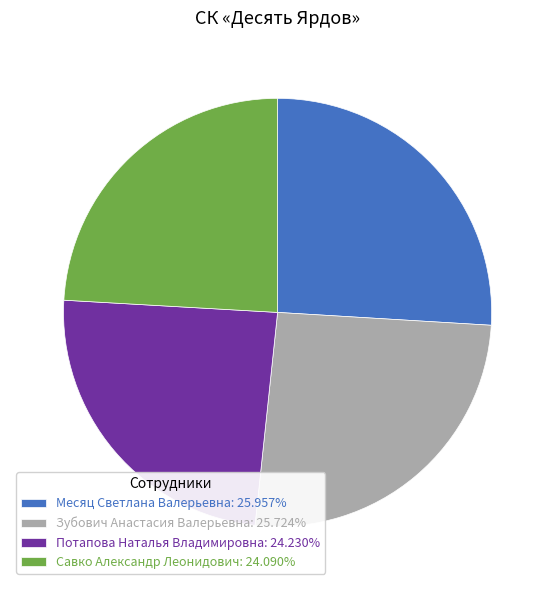

Does any single category account for the majority?

No